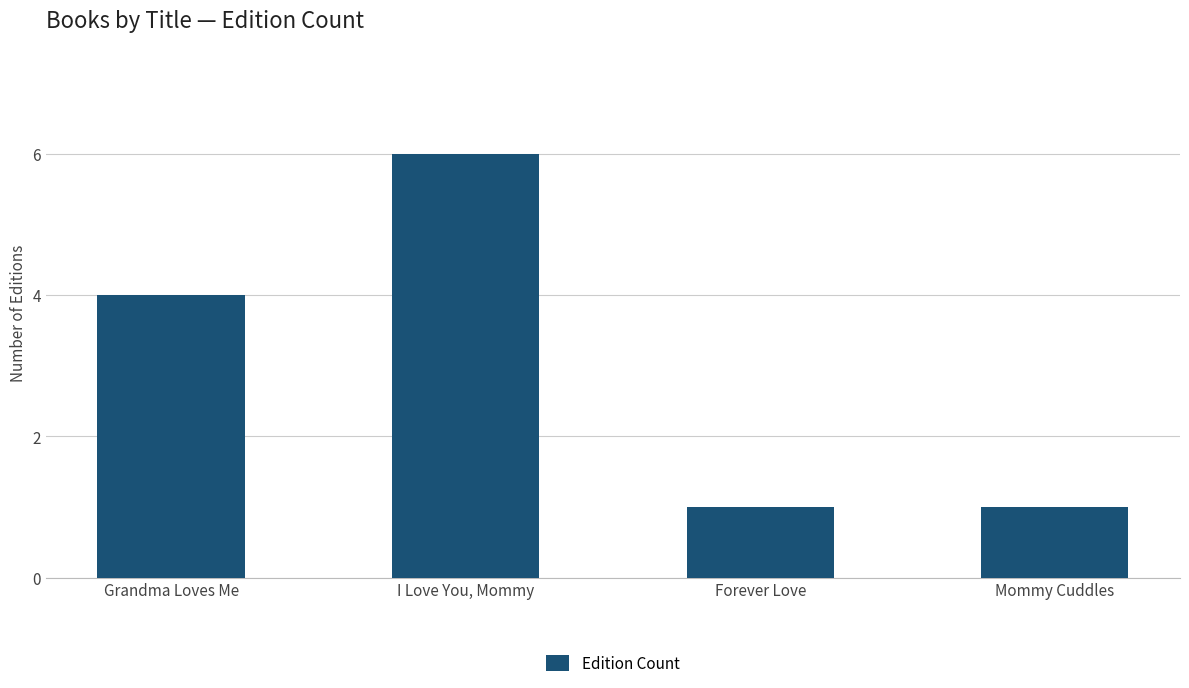

The chart shows a value of 1 at Grandma Loves Me. True or false?

False